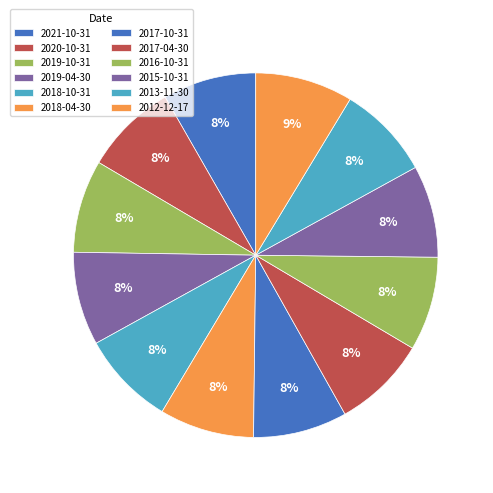

What percentage is the 2018-04-30 slice, to the nearest percent?

8%